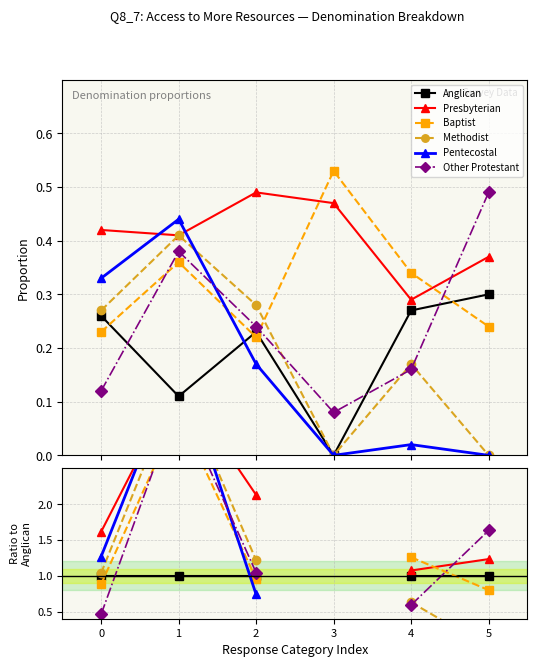

True or false: Methodist and Presbyterian cross at least once.

False